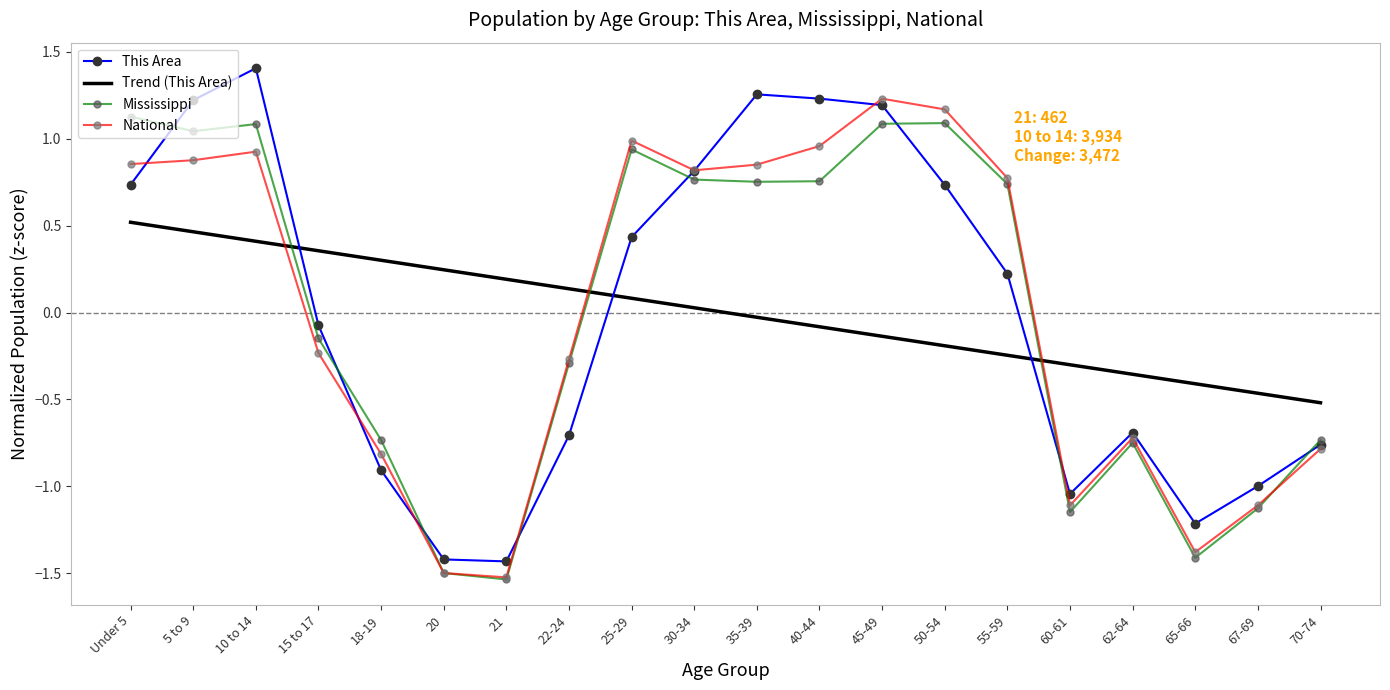

How many values in Trend (This Area) are below zero?

10